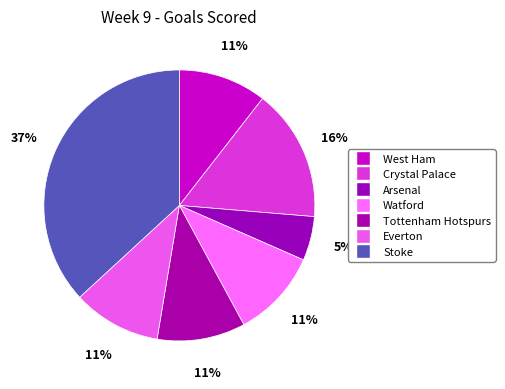

Which slice is the smallest?

Arsenal